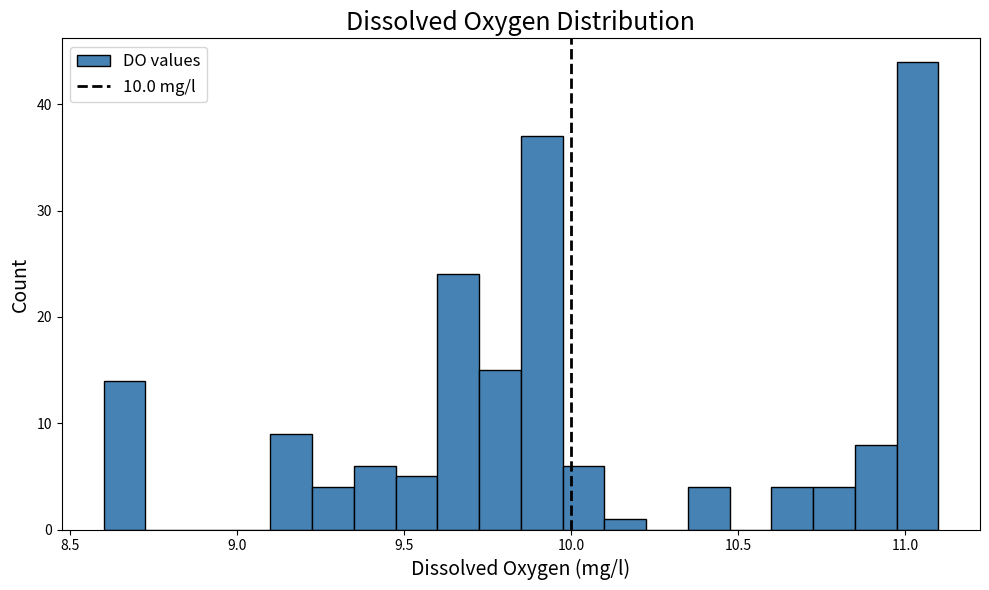

Read against the x-axis, roughly where is the centre of the tallest bar?

11.05